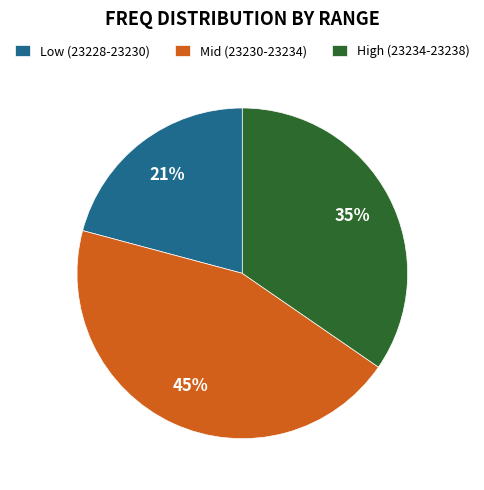

To the nearest percent, what percentage of the pie is Mid (23230-23234)?

45%